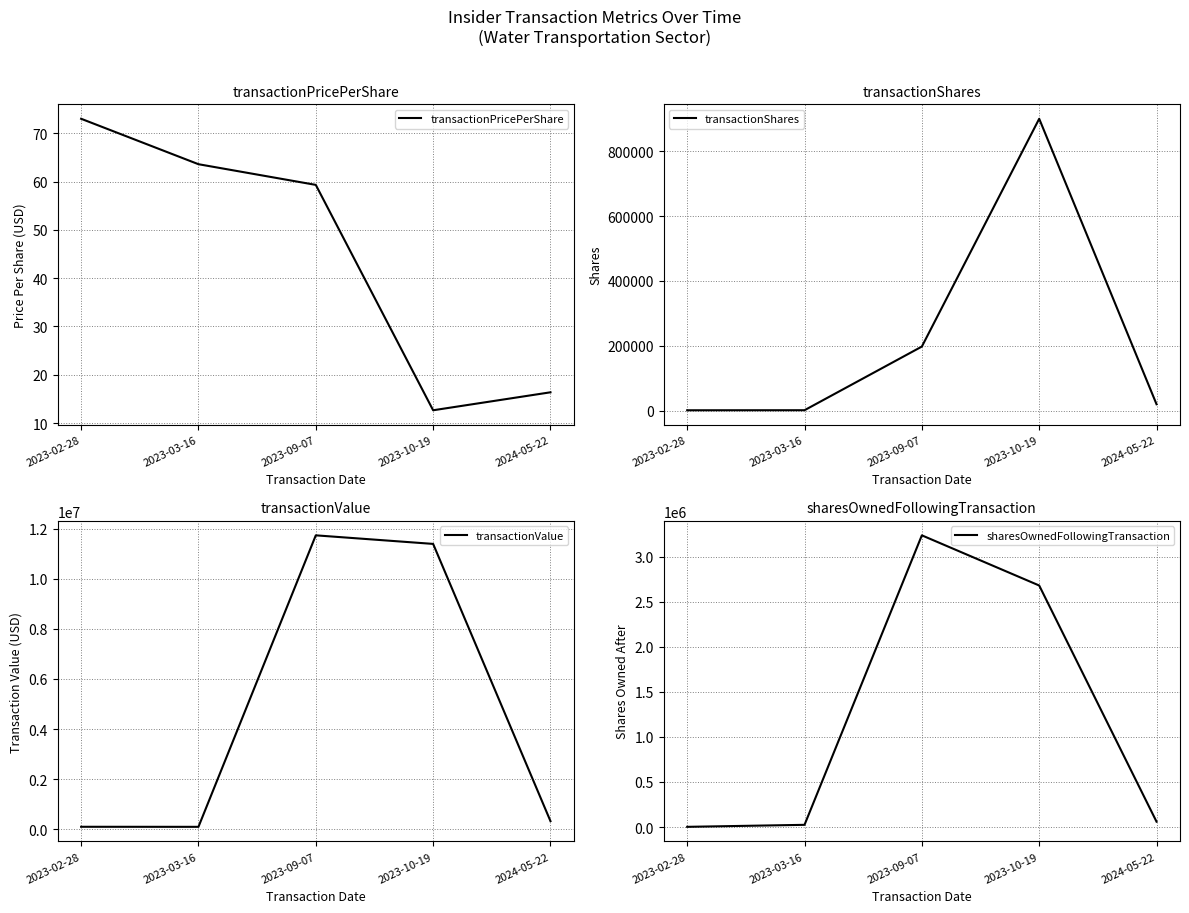

The value of transactionShares at 2024-05-22 is 6614.8. True or false?

False